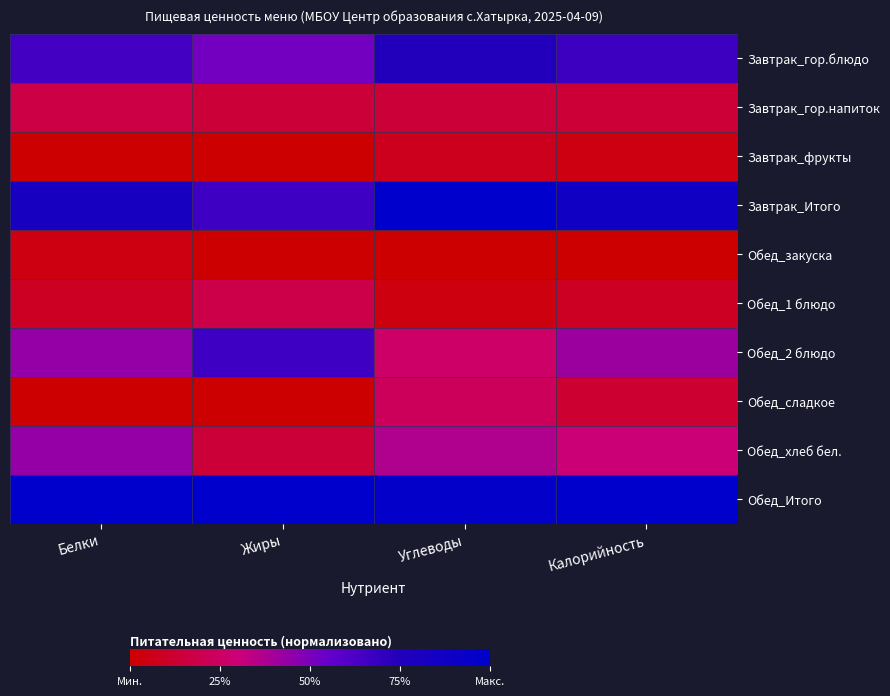

At which category is the sum across all series the highest?

Углеводы